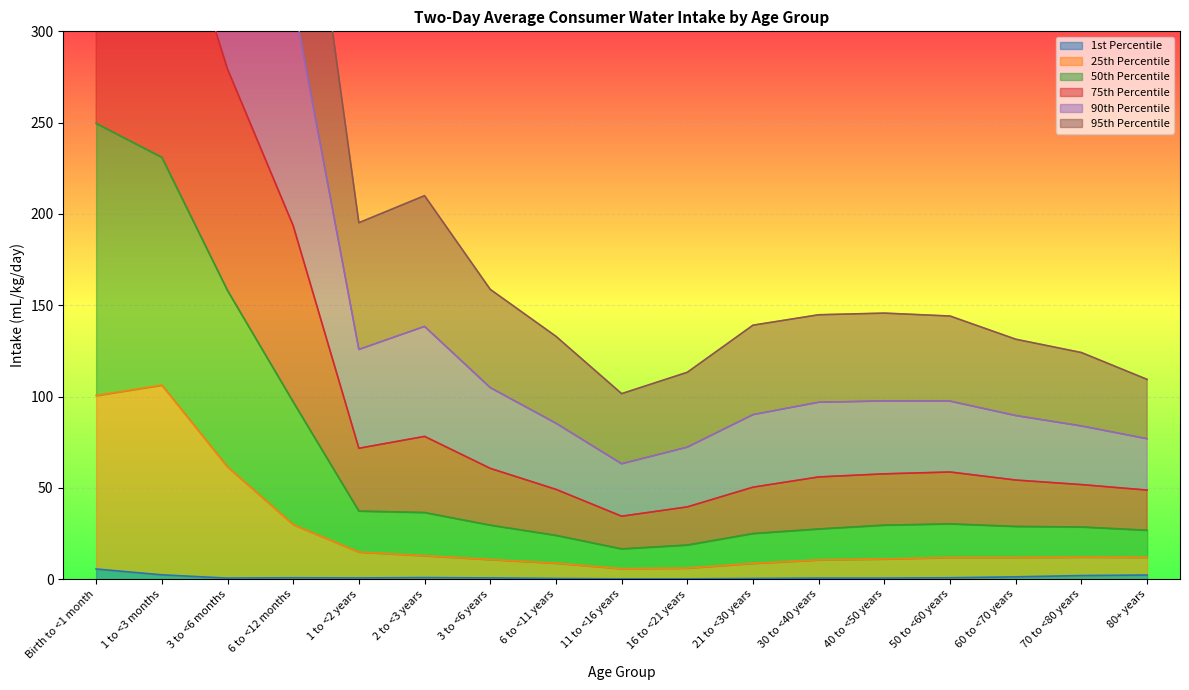

What is the greatest value displayed?

926.7